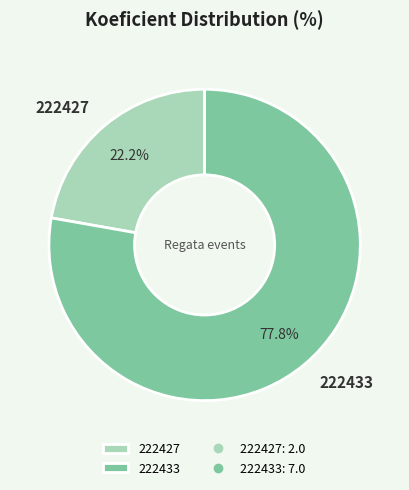

The 222427 slice represents 36% of the pie. True or false?

False